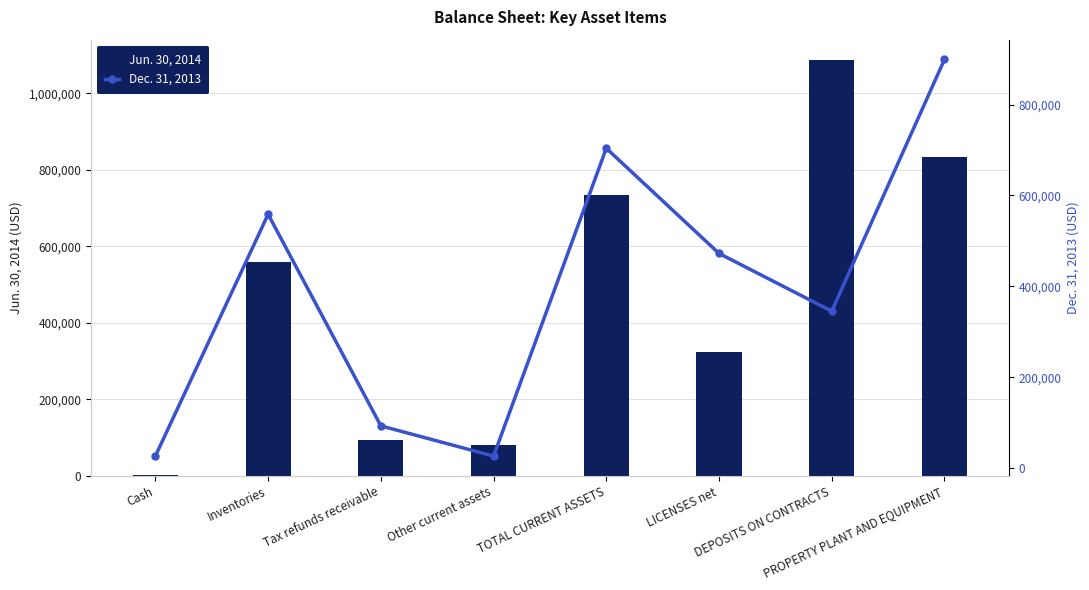

Reading left to right, extract all data points from this chart.

Jun. 30, 2014: 1672	558729	92761	79963	733125	323176	1085439	833463
Dec. 31, 2013: 26349	558523	92761	26201	703834	472333	345228	899280